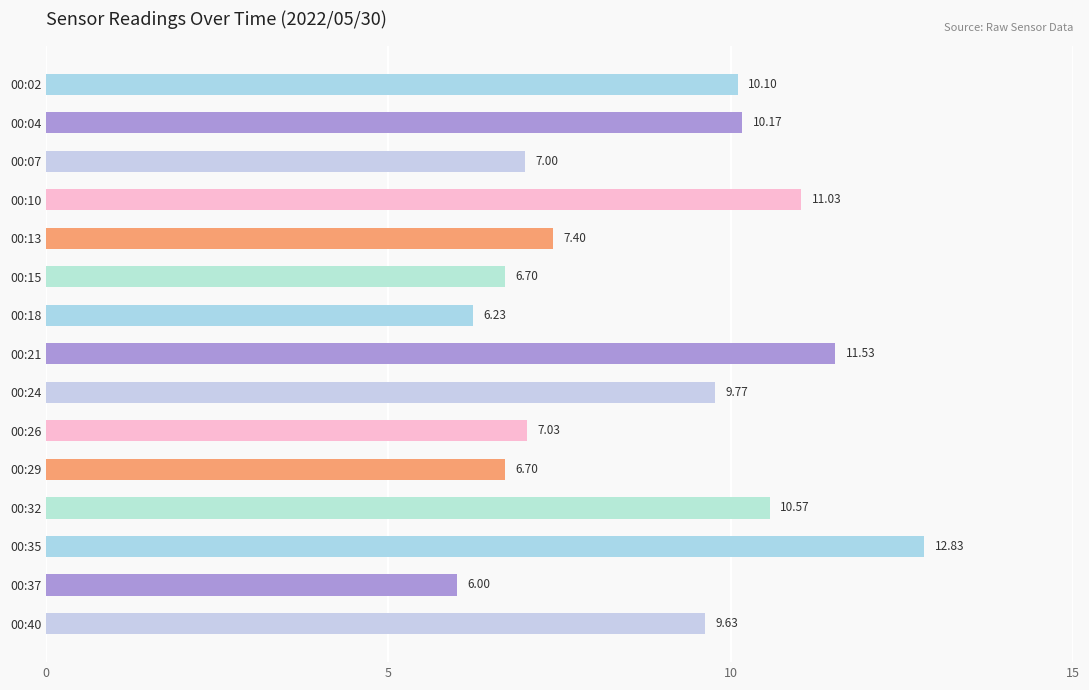

How many categories are shown in the chart?

15